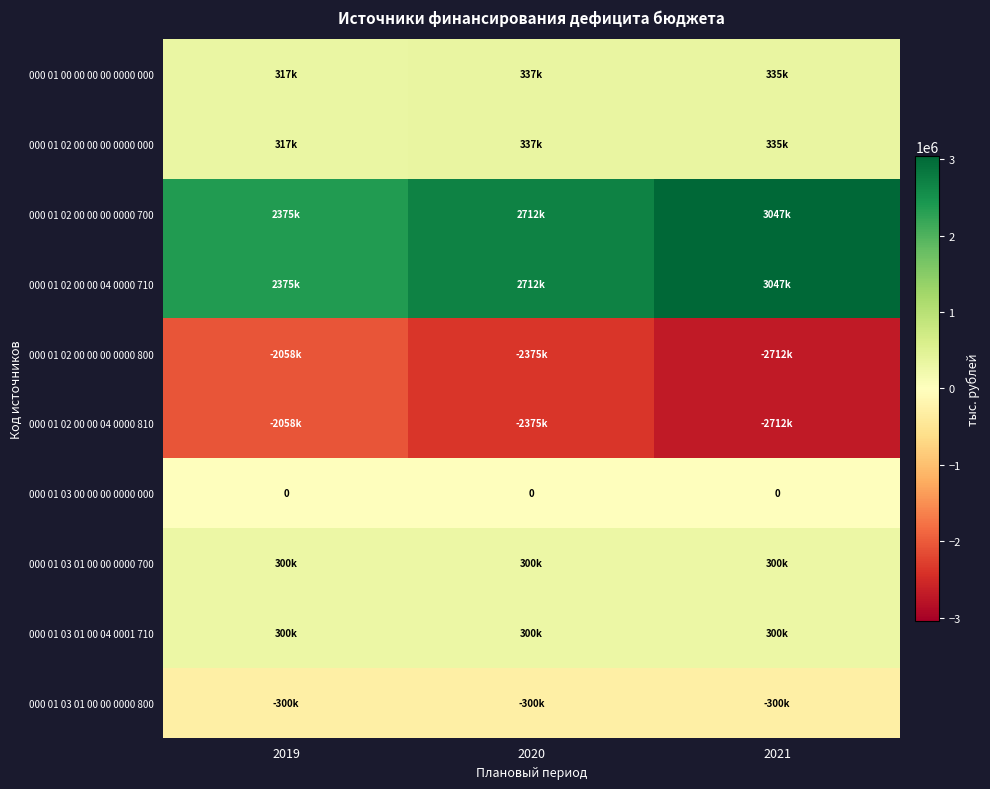

What is the approximate value of 000 01 02 00 00 00 0000 000 at 2021?

334865.3